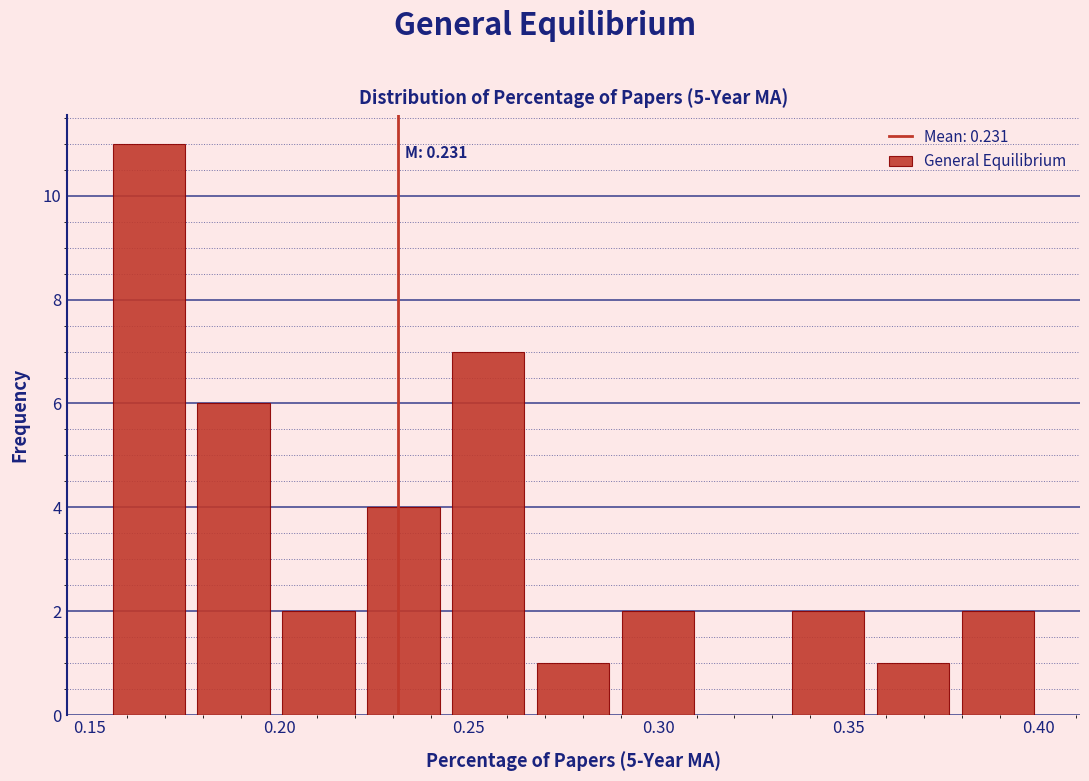

Which range on the x-axis has the tallest bar?

0.155 to 0.175